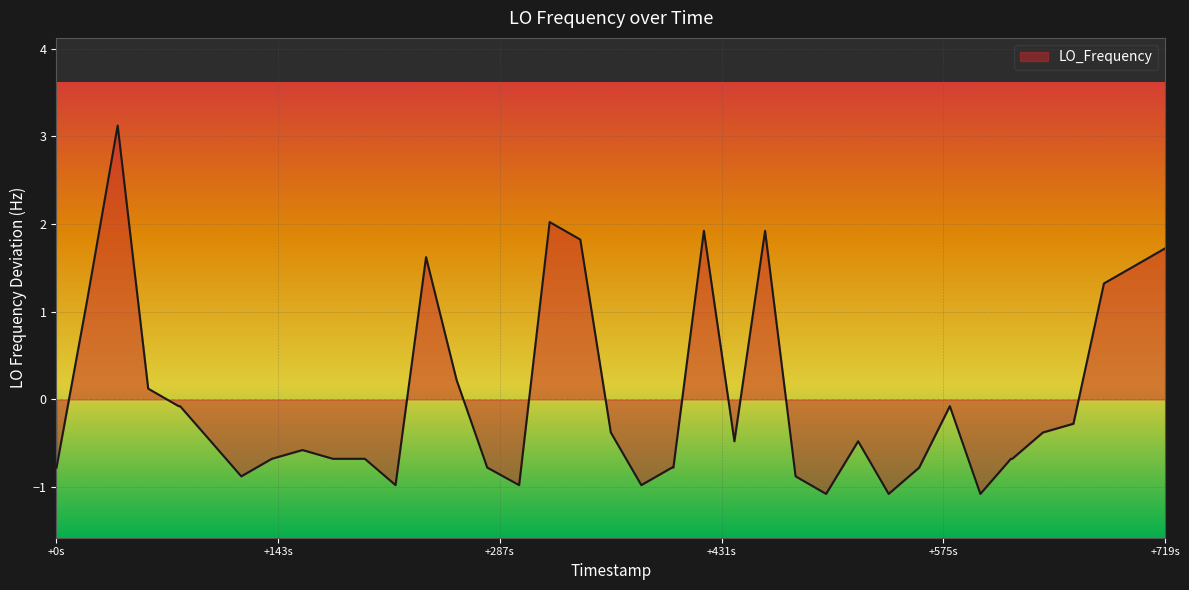

What is the smallest value displayed?

-1.1